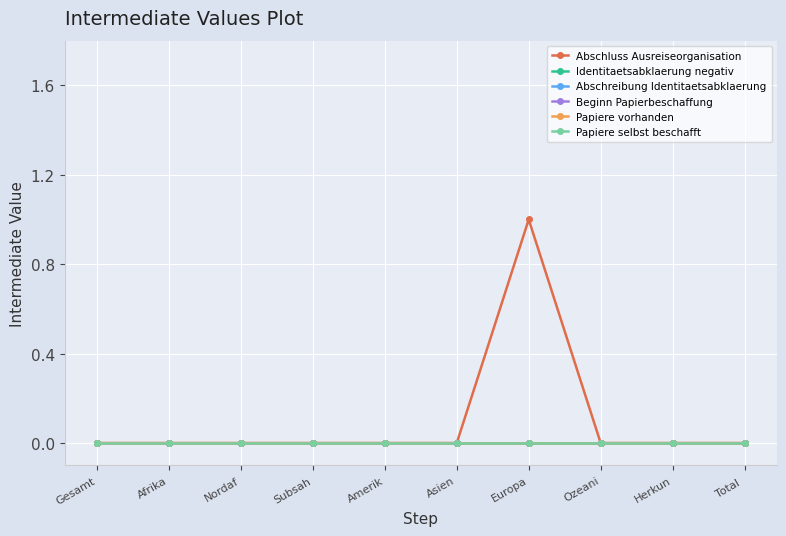

Is this an area chart (filled region under the line)?

No